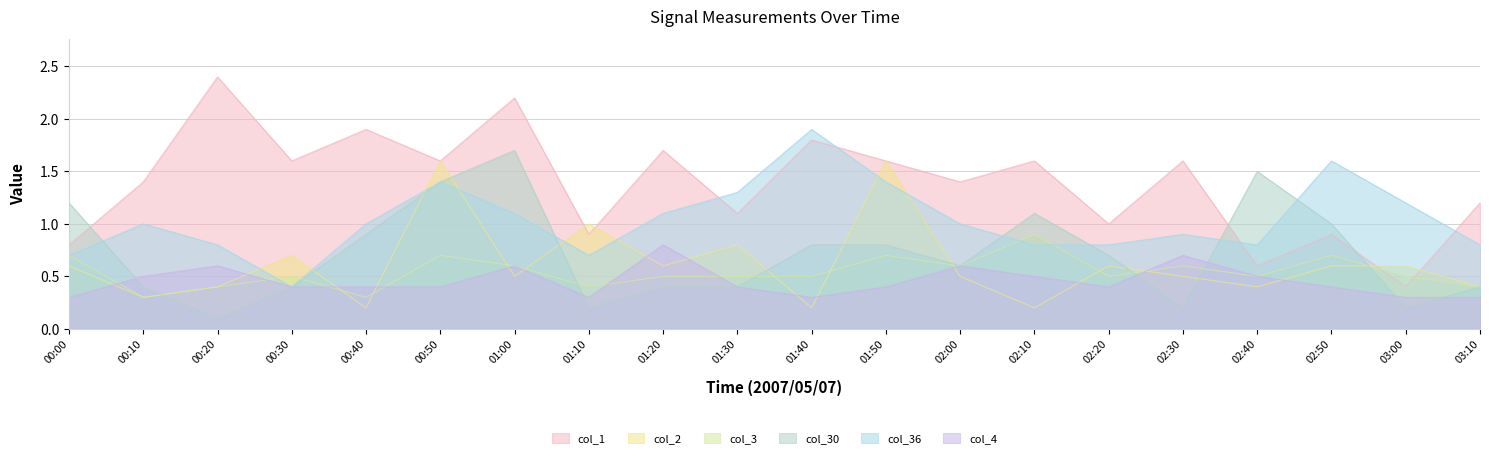

True or false: col_4 has a value of 0.7 at 00:10.

False